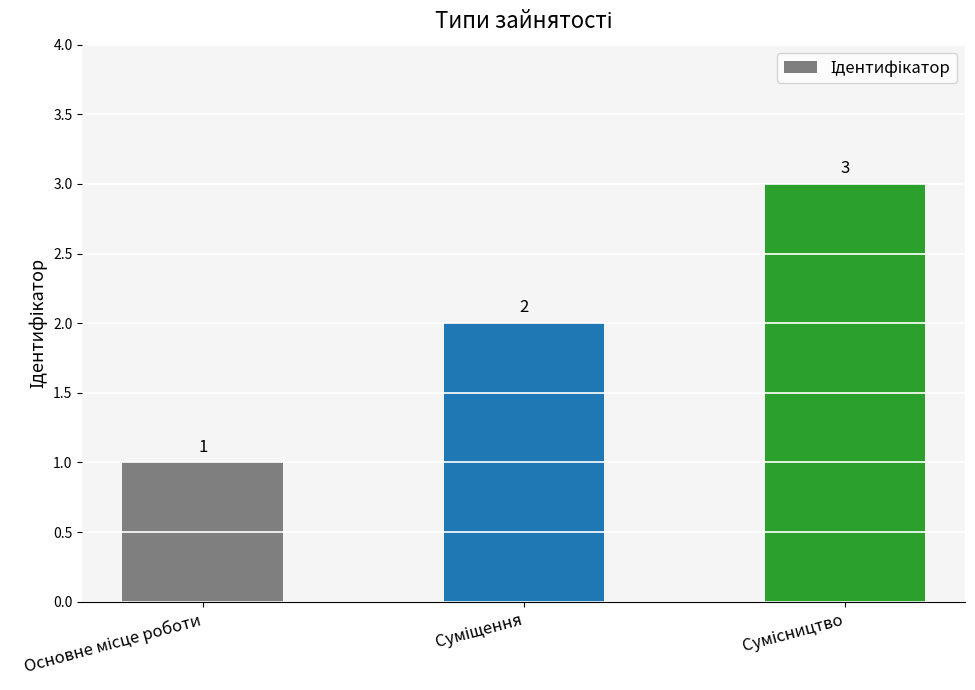

What is the greatest value displayed?

3